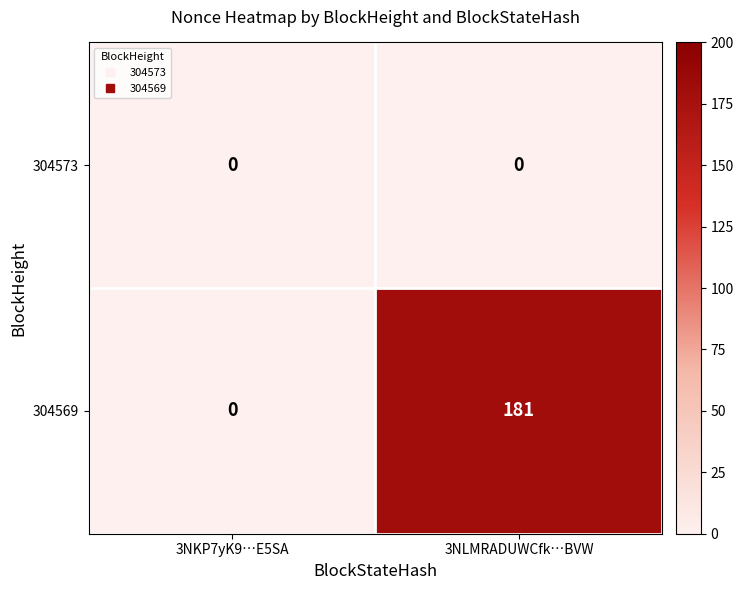

At which category is the sum across all series the highest?

3NLMRADUWCfk…BVW